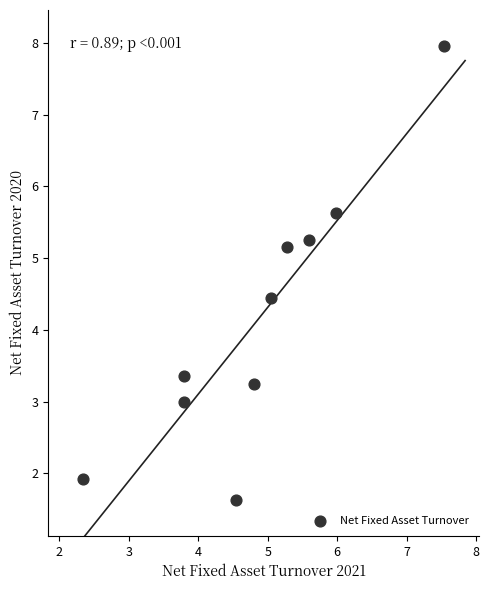

What Y value in the scatter plot is closest to 4?

4.5